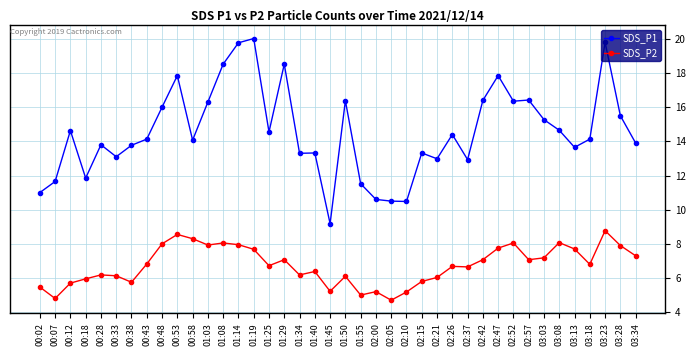

List the series in order of their overall mean, lowest first.

SDS_P2, SDS_P1